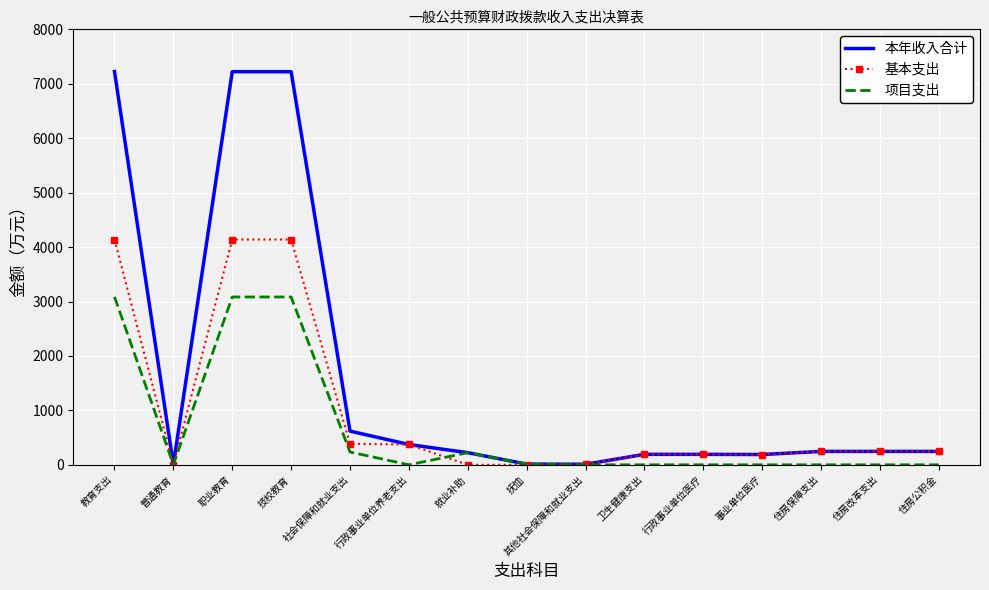

What position from the right is 住房公积金?

1